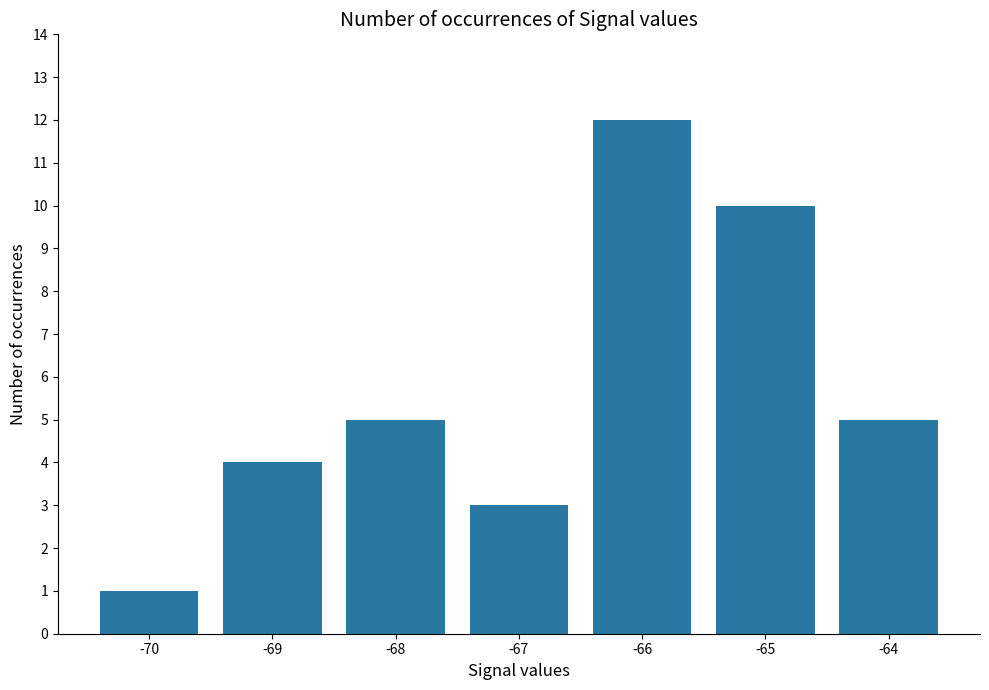

What is the average value?

6